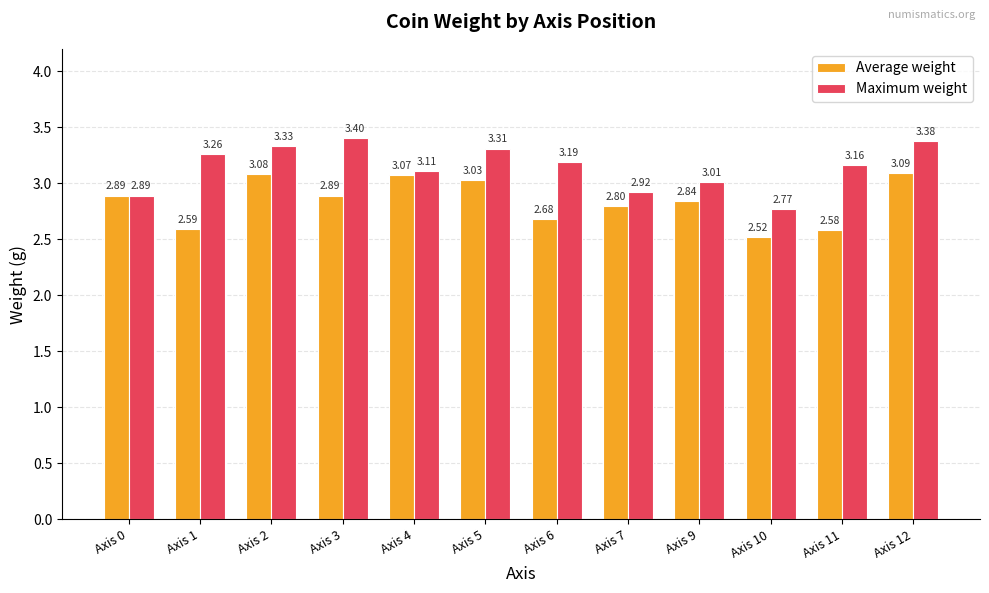

What is the difference between the maximum and minimum values in the Average weight series?

0.6